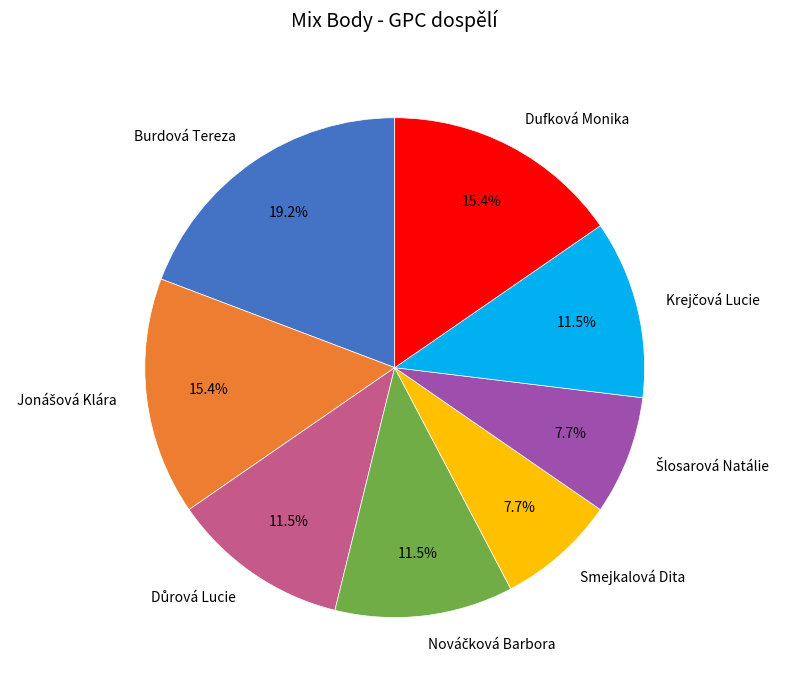

Which category has the biggest portion of the pie?

Burdová Tereza